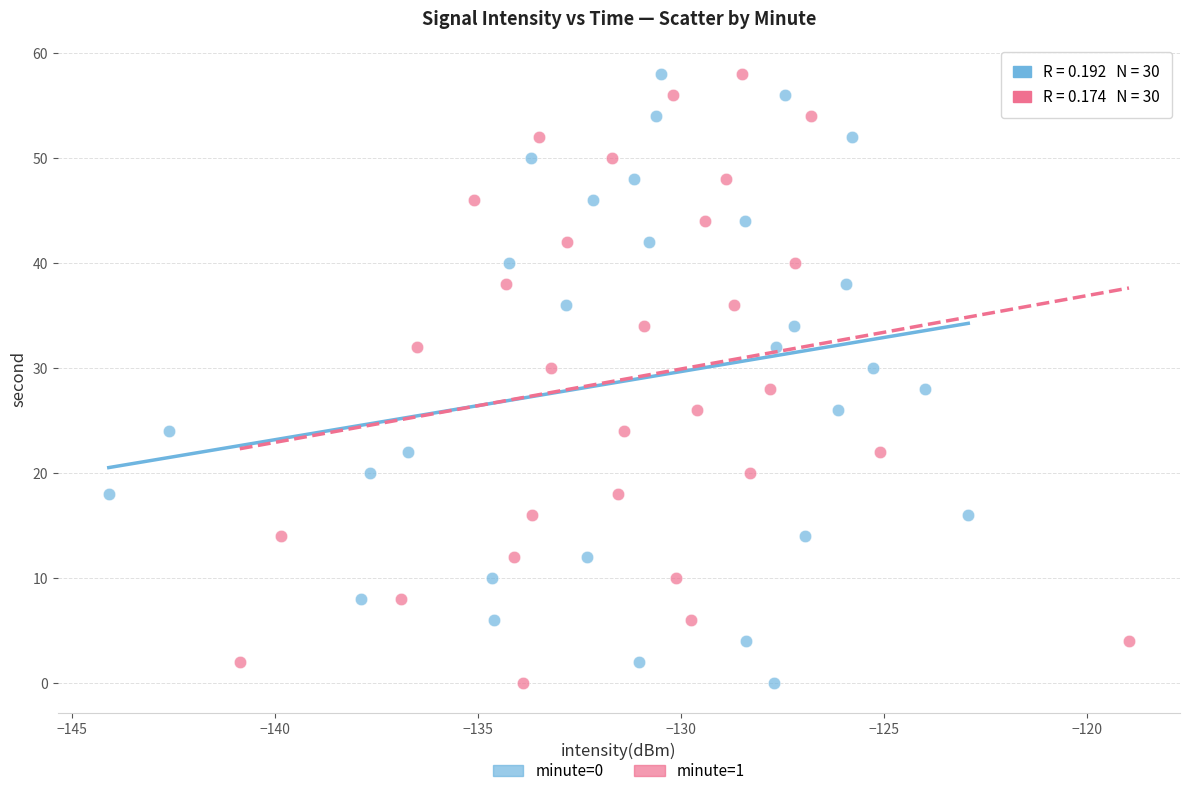

What are all the series names shown in the legend?

minute=0, minute=1